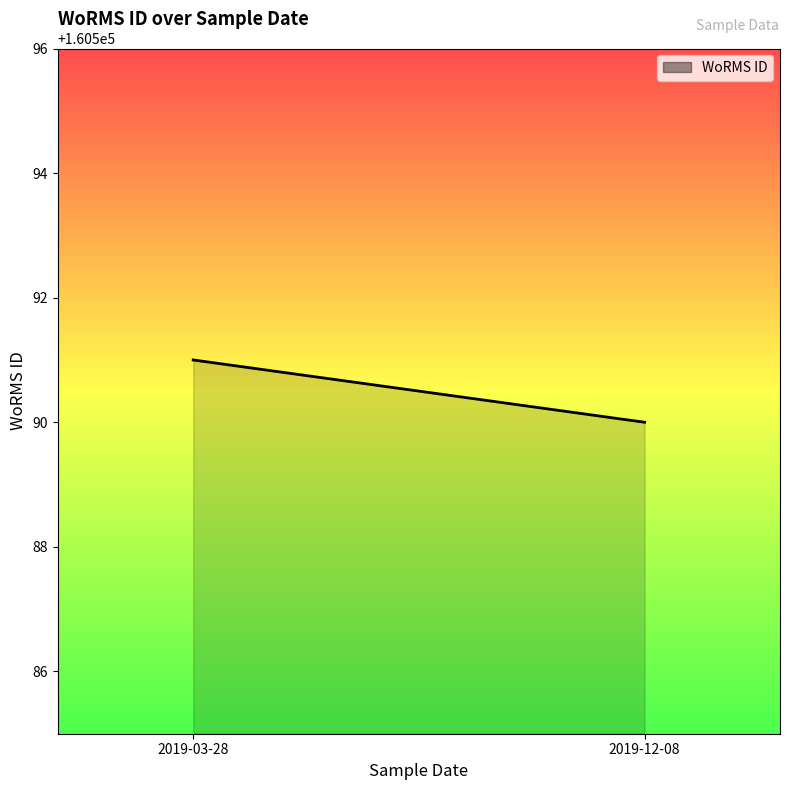

What is the average value?

160590